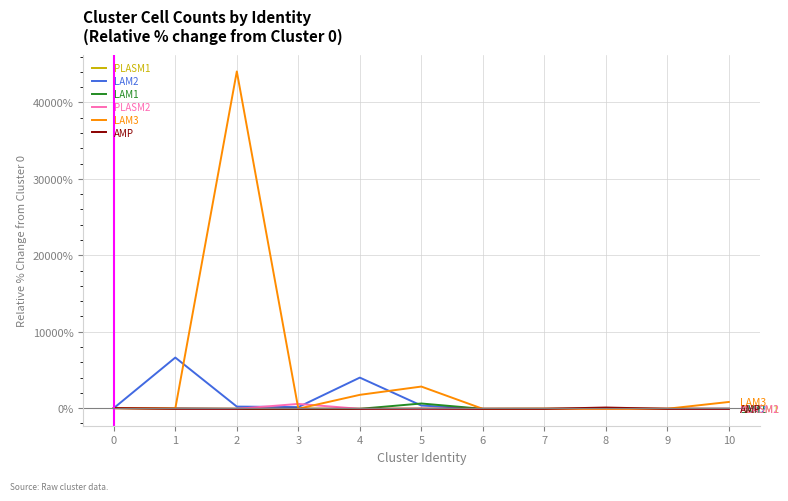

At how many categories does at least one series exceed 12823?

1